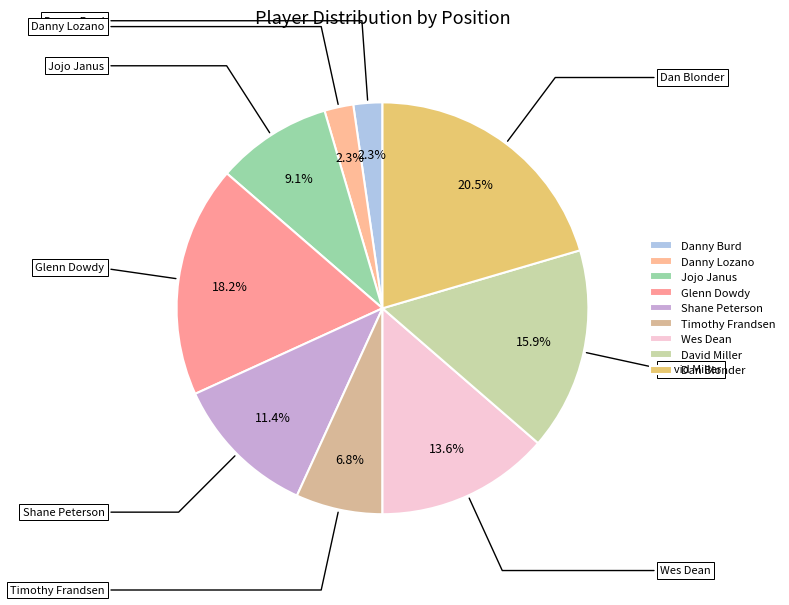

What is the smallest slice in the pie chart?

Danny Burd